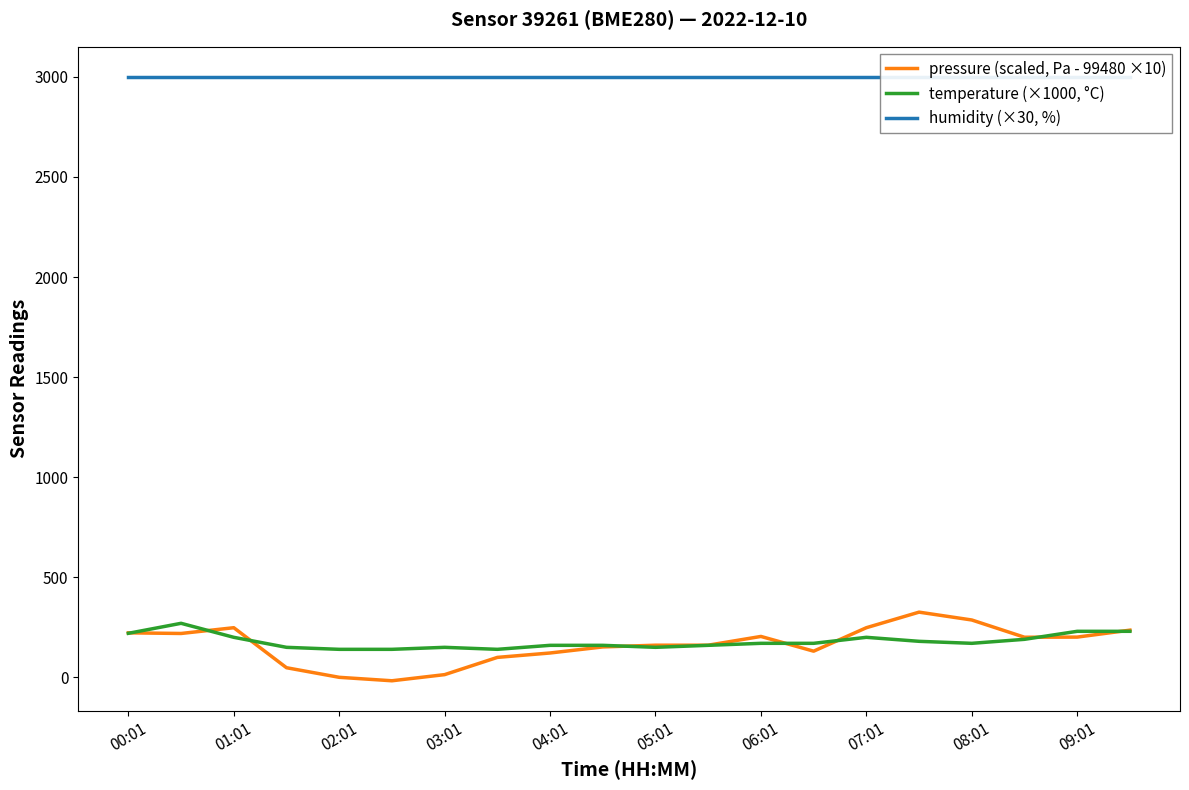

What is the maximum value for temperature (×1000, °C)?

270.0